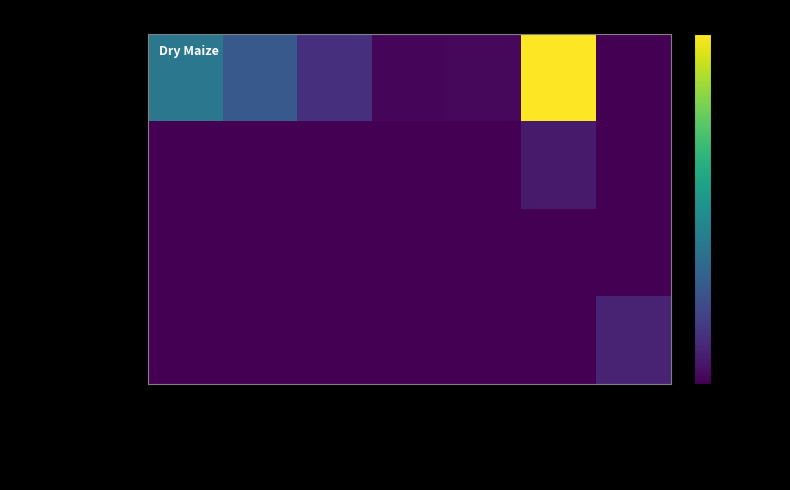

Which label corresponds to the largest value in the chart?

Aram